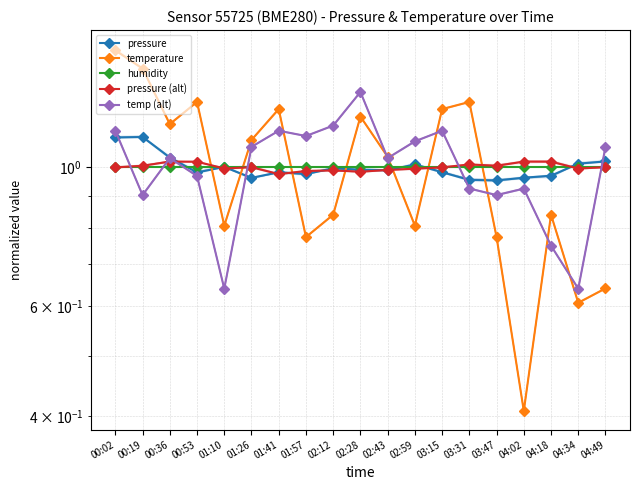

Which has a higher value, 00:53 or 02:12?

02:12